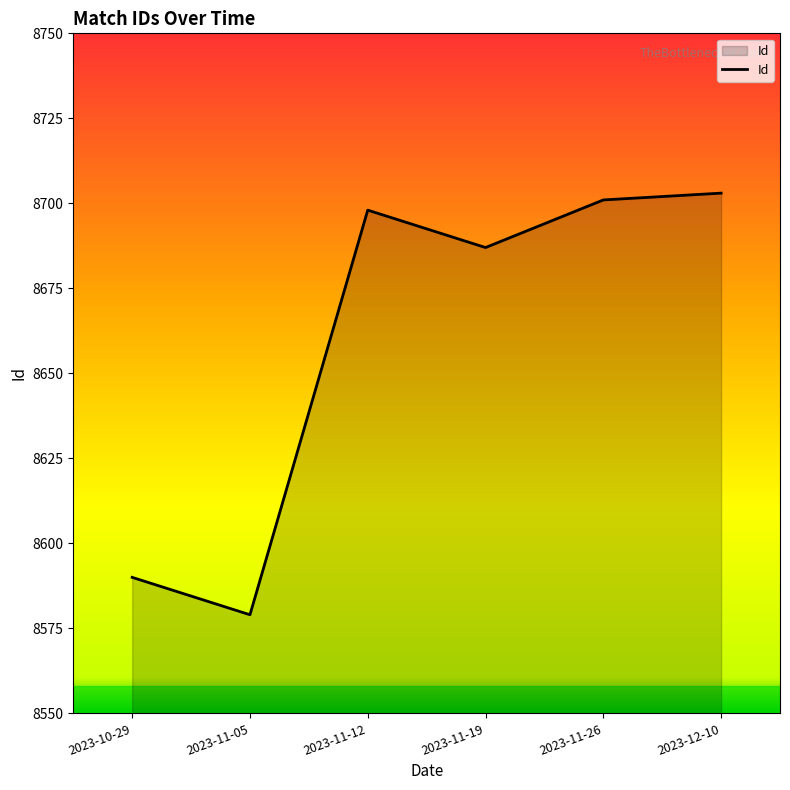

Count the number of categories in the chart.

6